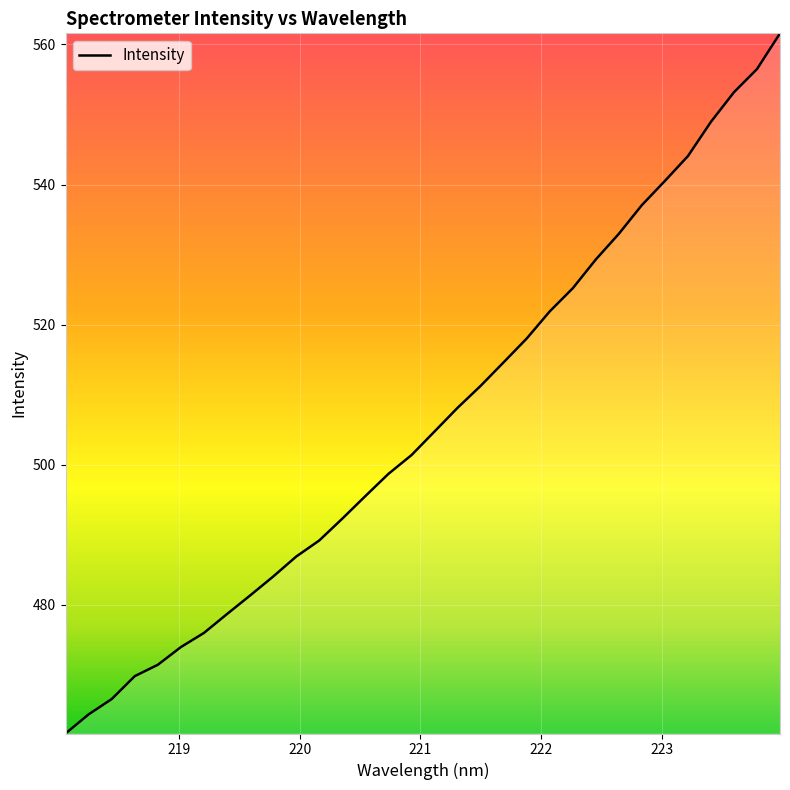

What is the difference between the maximum and minimum values?

99.9